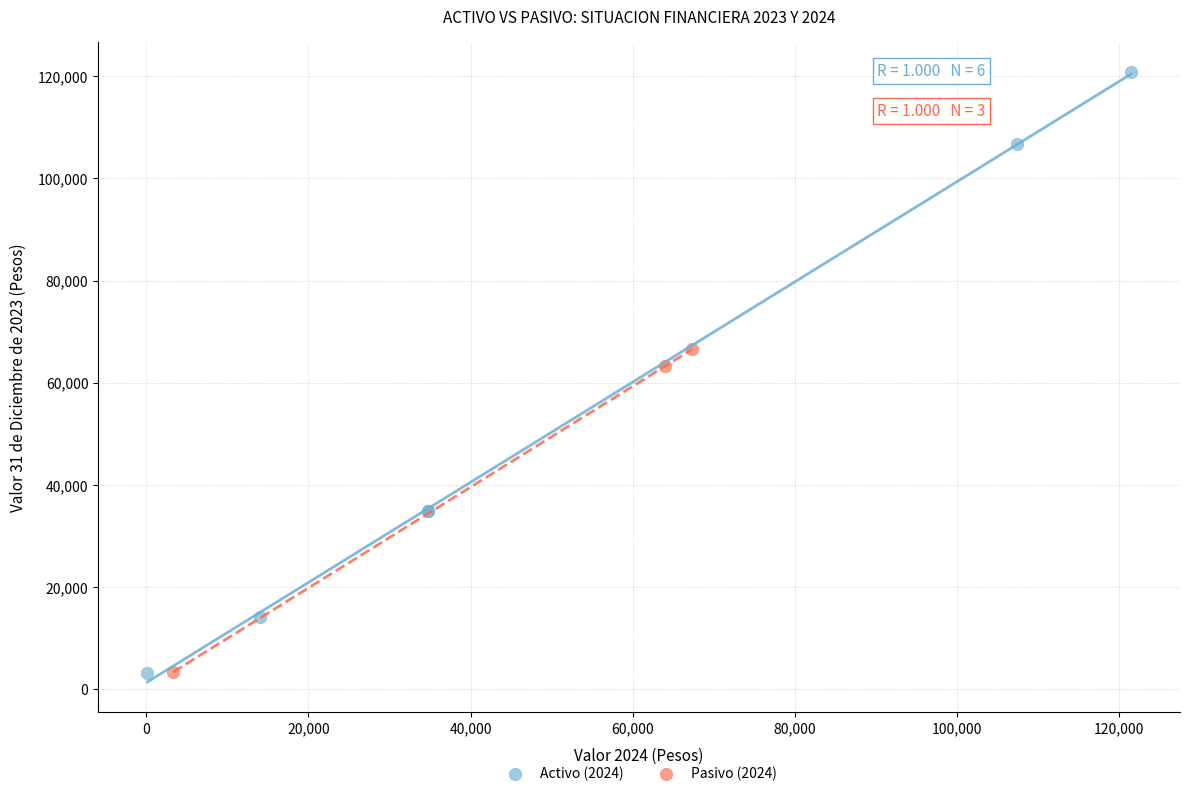

Which series has the widest spread of Y values?

Activo (2024)